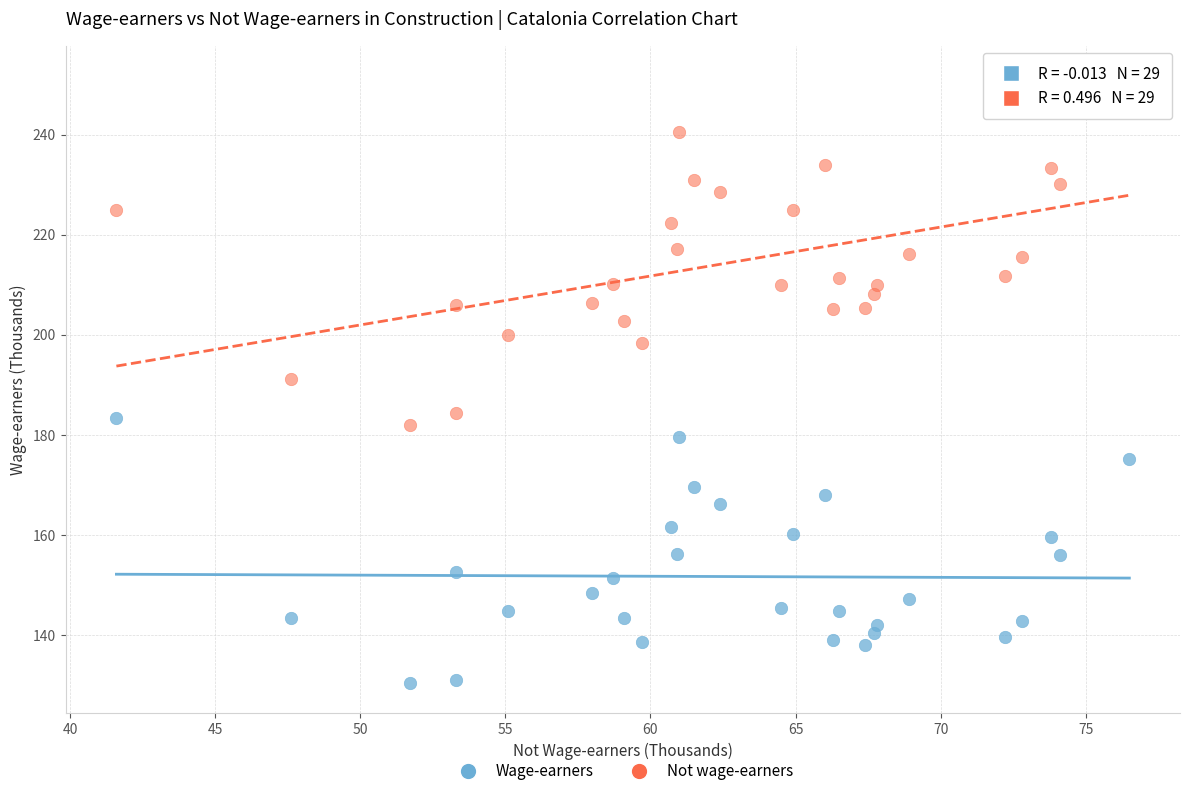

Across all data points, what is the range of X values (max minus min)?

34.9